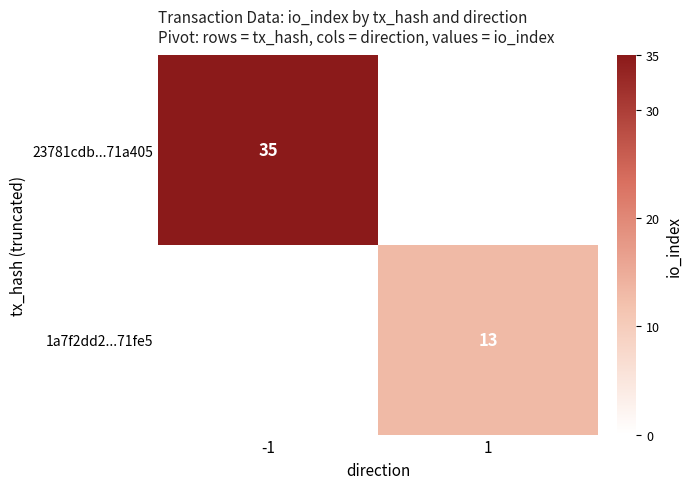

The value of 23781cdb...71a405 at -1 is 13. True or false?

False